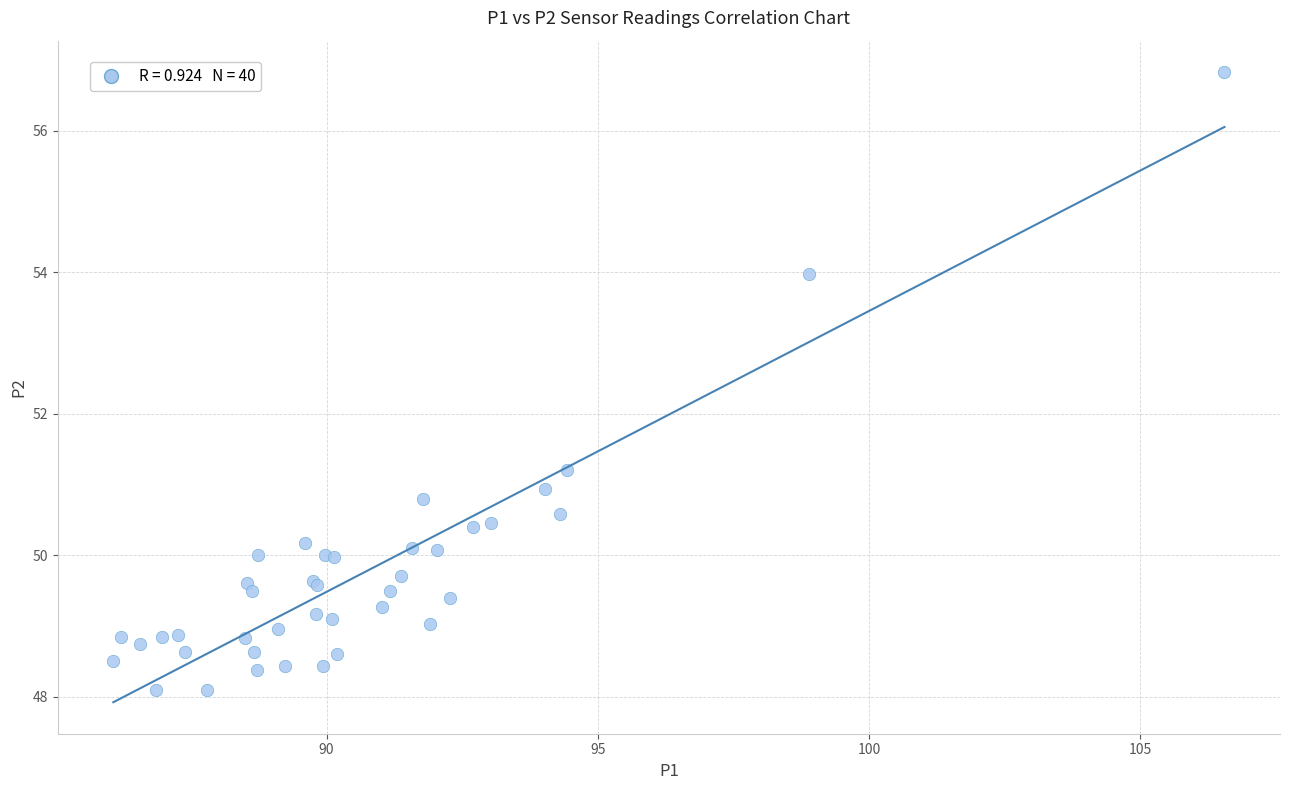

What Y value in the scatter plot is closest to 52?

51.2